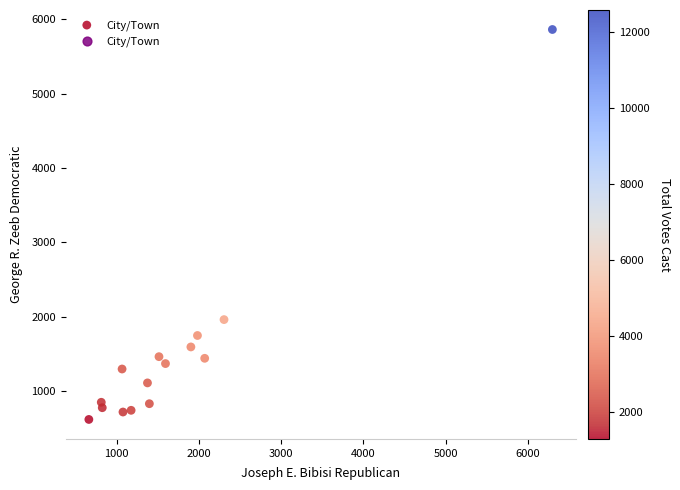

What Y value in the scatter plot is closest to 3239?

1959